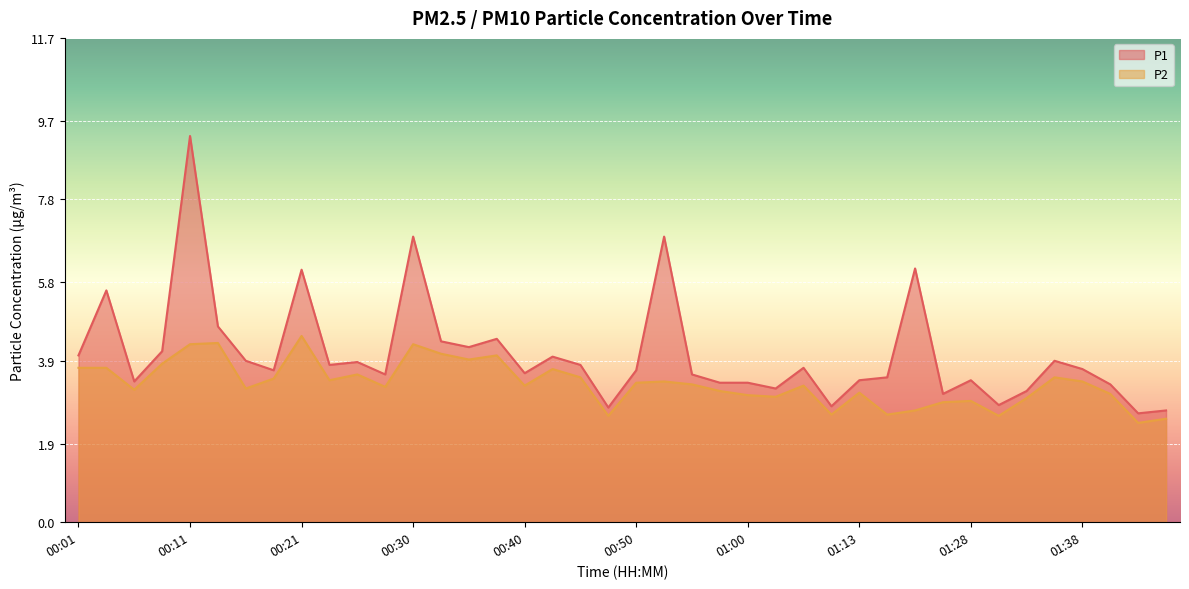

True or false: P1 and P2 intersect in this chart.

False